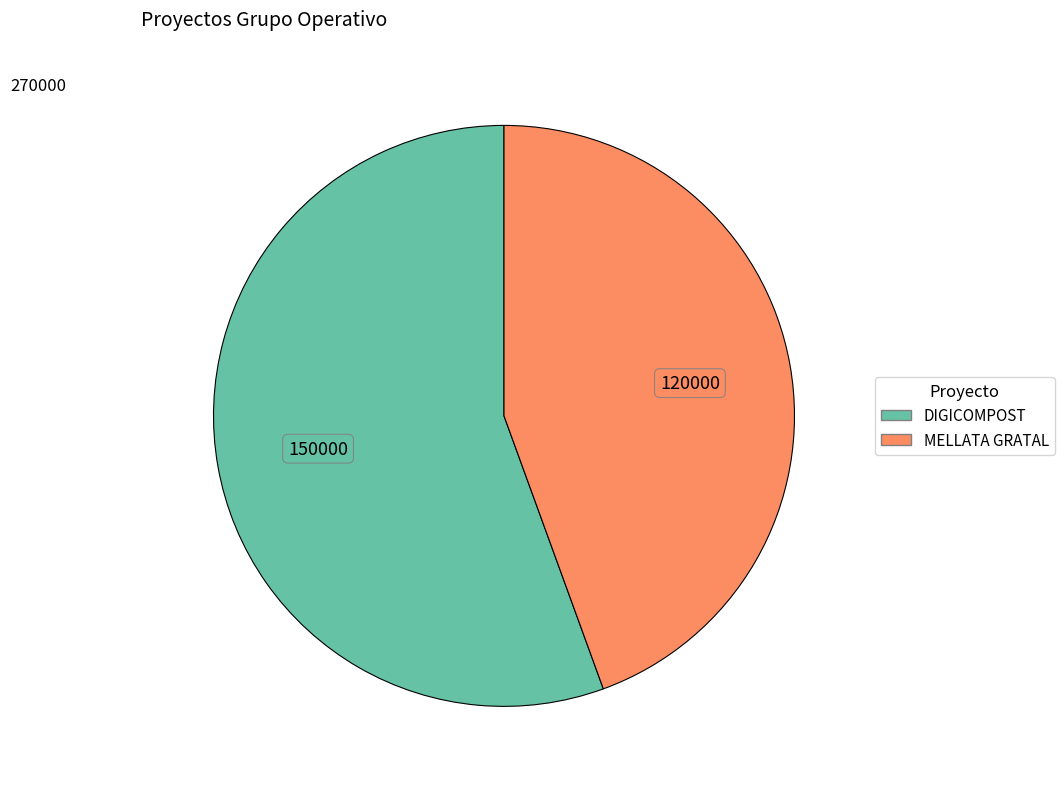

Between DIGICOMPOST and MELLATA GRATAL, which is larger?

DIGICOMPOST